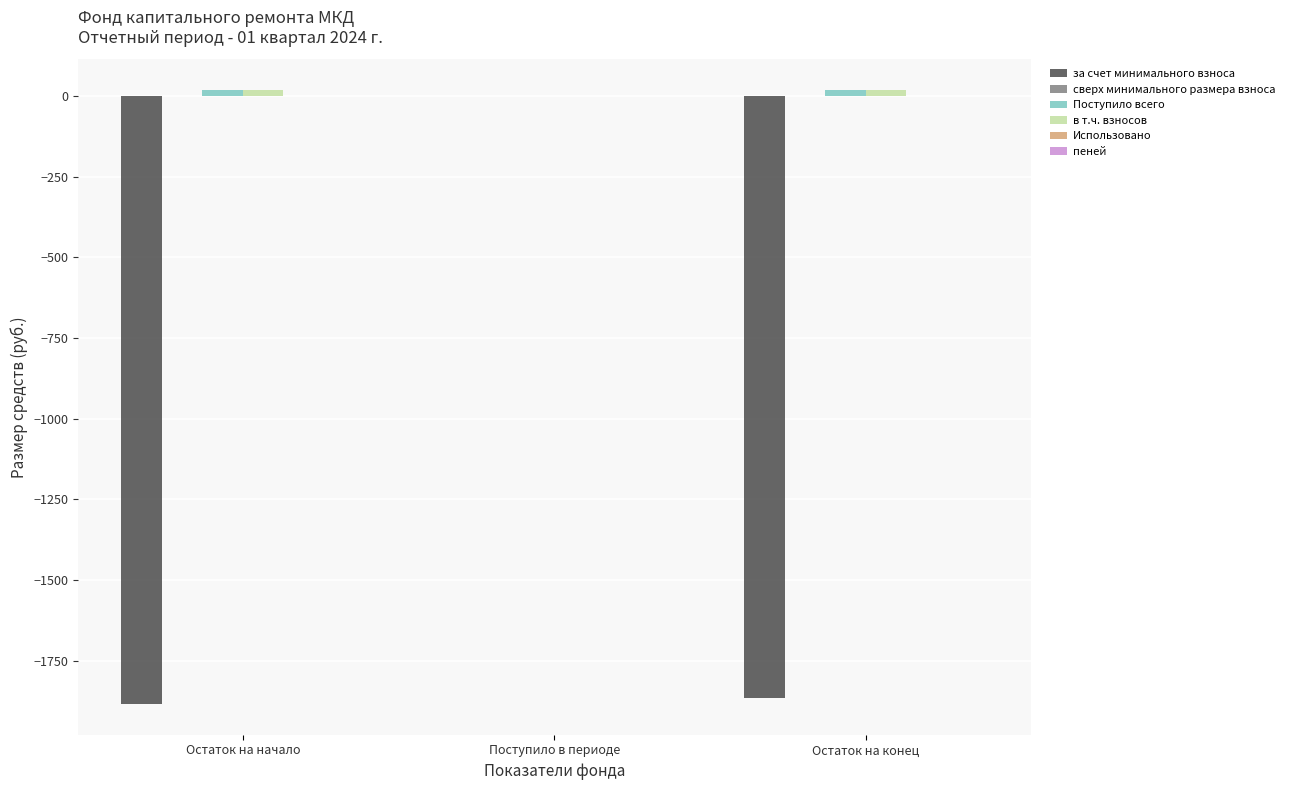

The value of за счет минимального взноса at Остаток на конец is -1042.6. True or false?

False